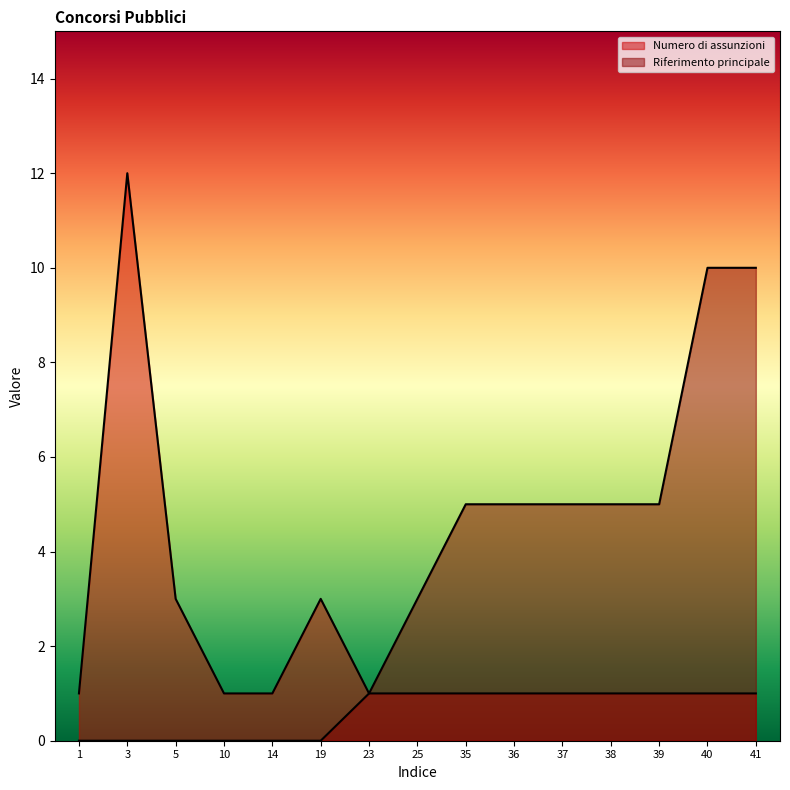

How many values in the Numero di assunzioni series exceed 1?

3